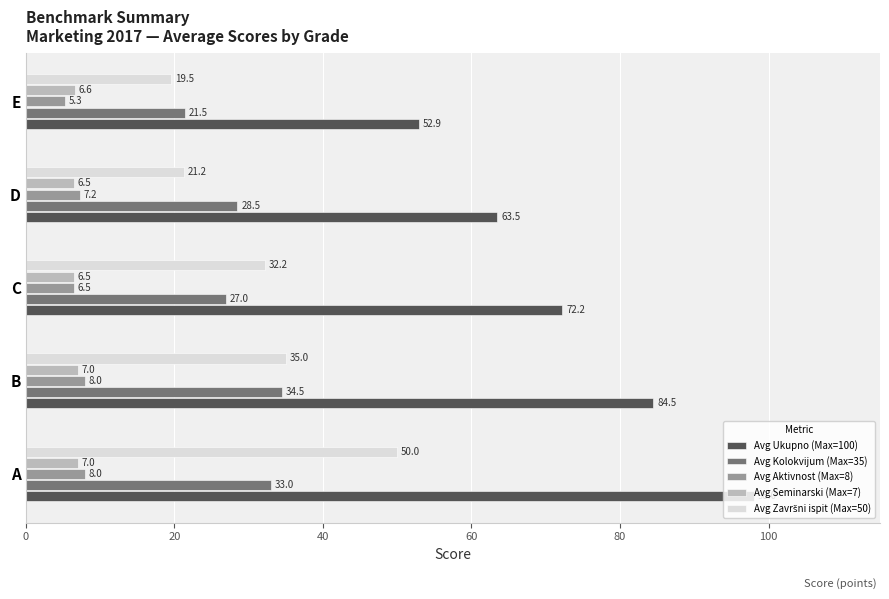

What is the approximate value of Avg Kolokvijum (Max=35) at B?

34.5